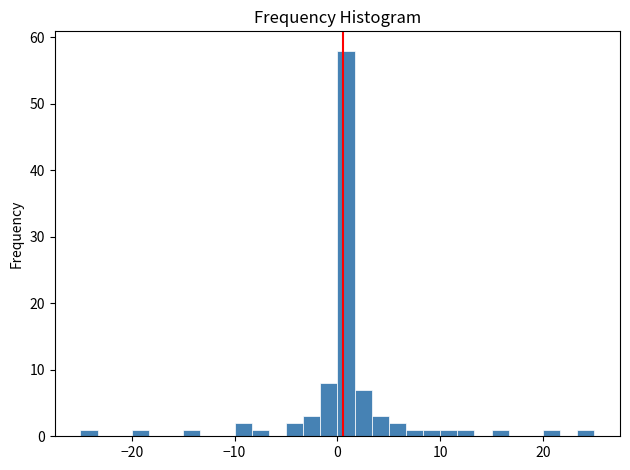

Around what value on the x-axis is the tallest bar? Give the approximate position of its centre, as read against the axis.

1